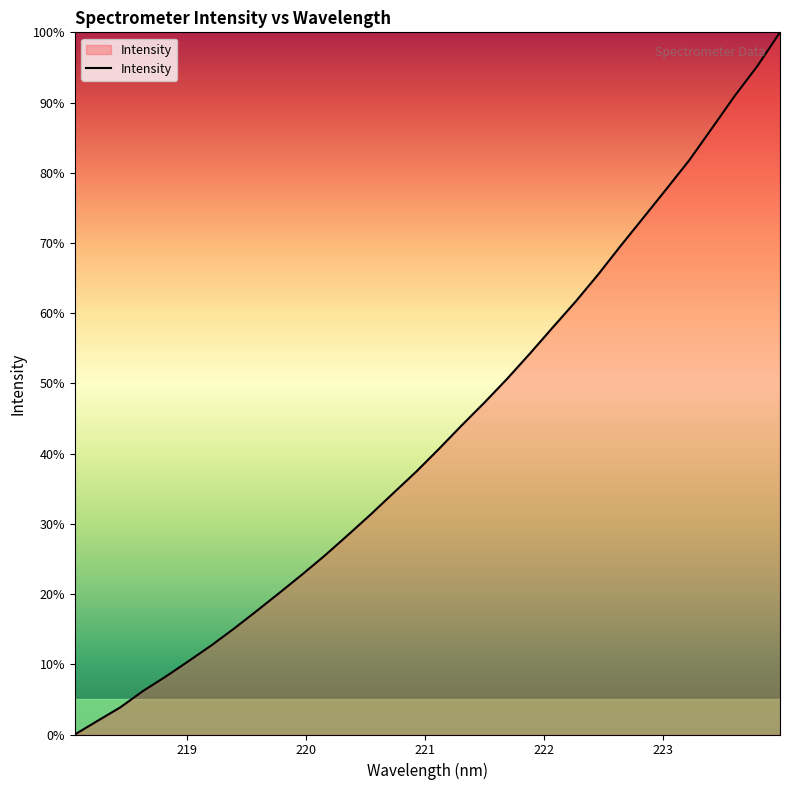

What is the maximum value shown in the chart?

100.0